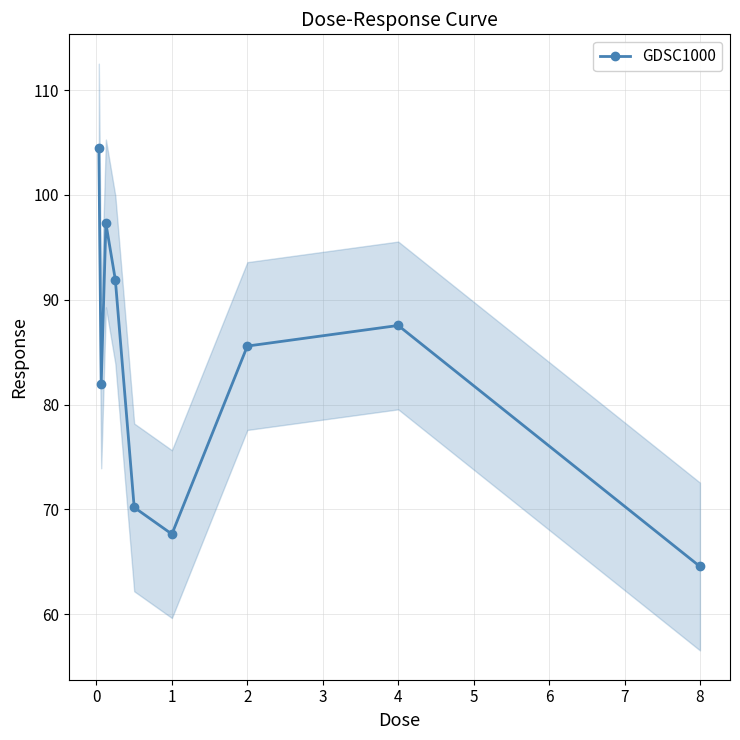

What is the highest value of the GDSC1000 series?

104.5